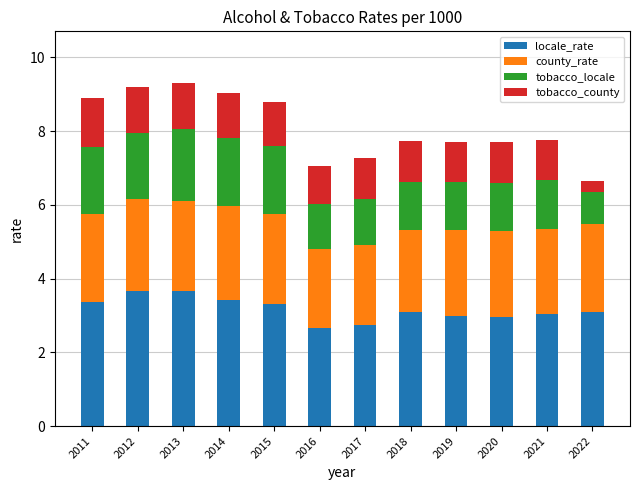

What is the total value across all series at 2017?

7.3